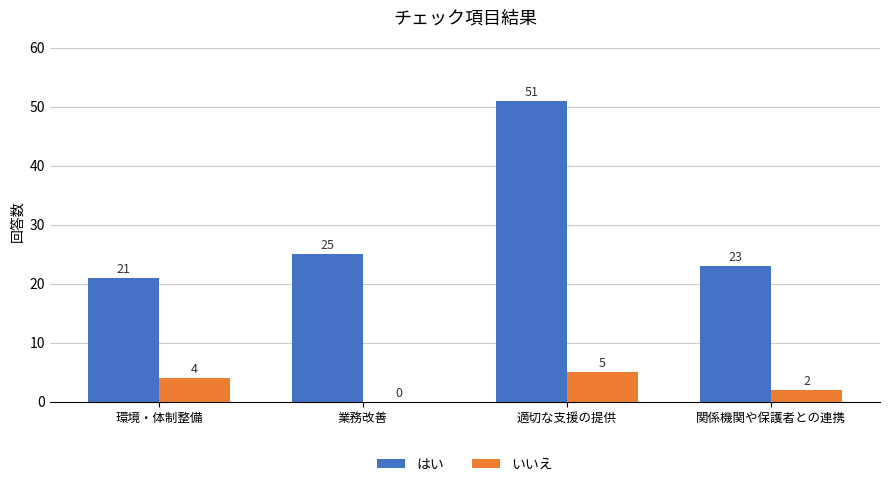

What is the sum of the いいえ values at 関係機関や保護者との連携 and 環境・体制整備?

6